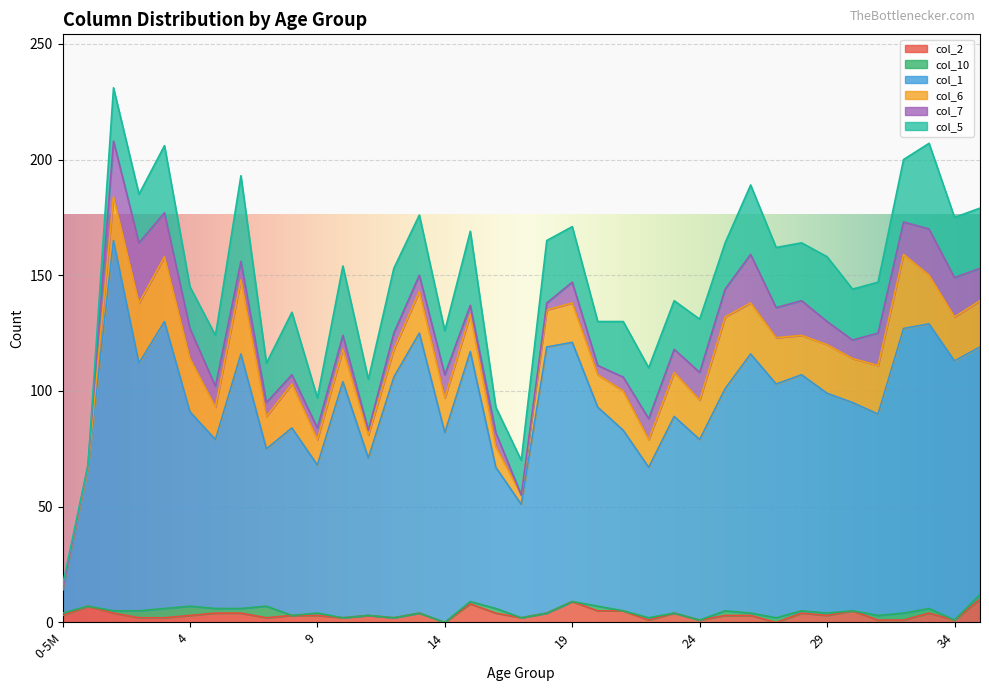

True or false: col_6 and col_2 intersect in this chart.

True